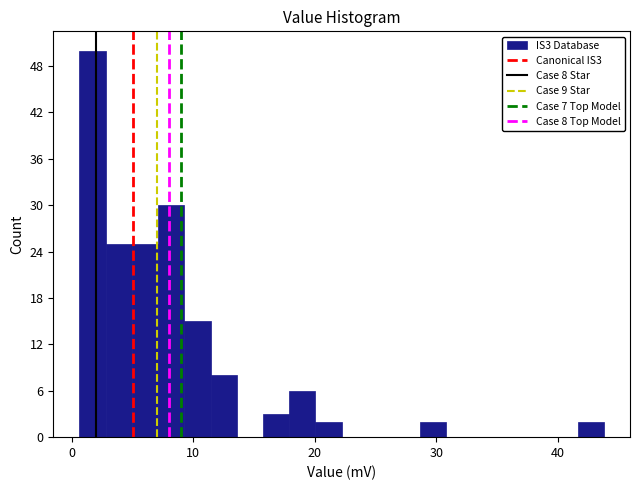

Around what value on the x-axis is the tallest bar? Give the approximate position of its centre, as read against the axis.

2